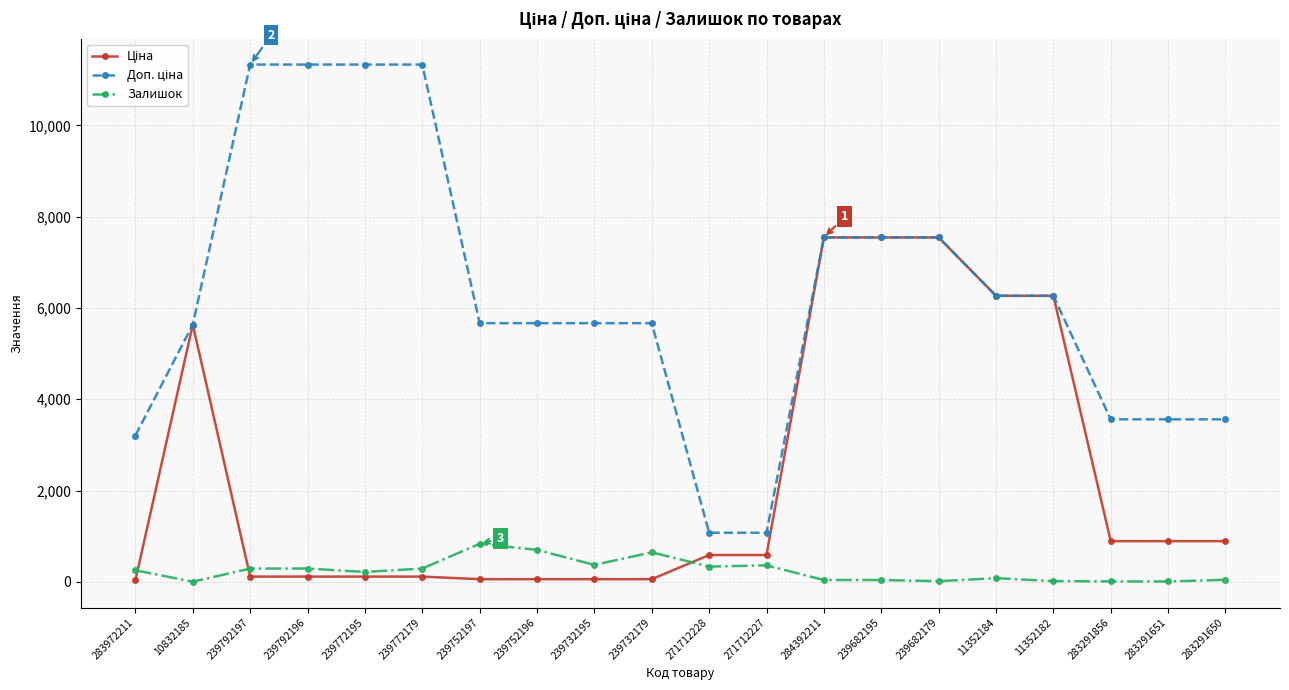

Is it true that Залишок equals 43.0 at 283291650?

True